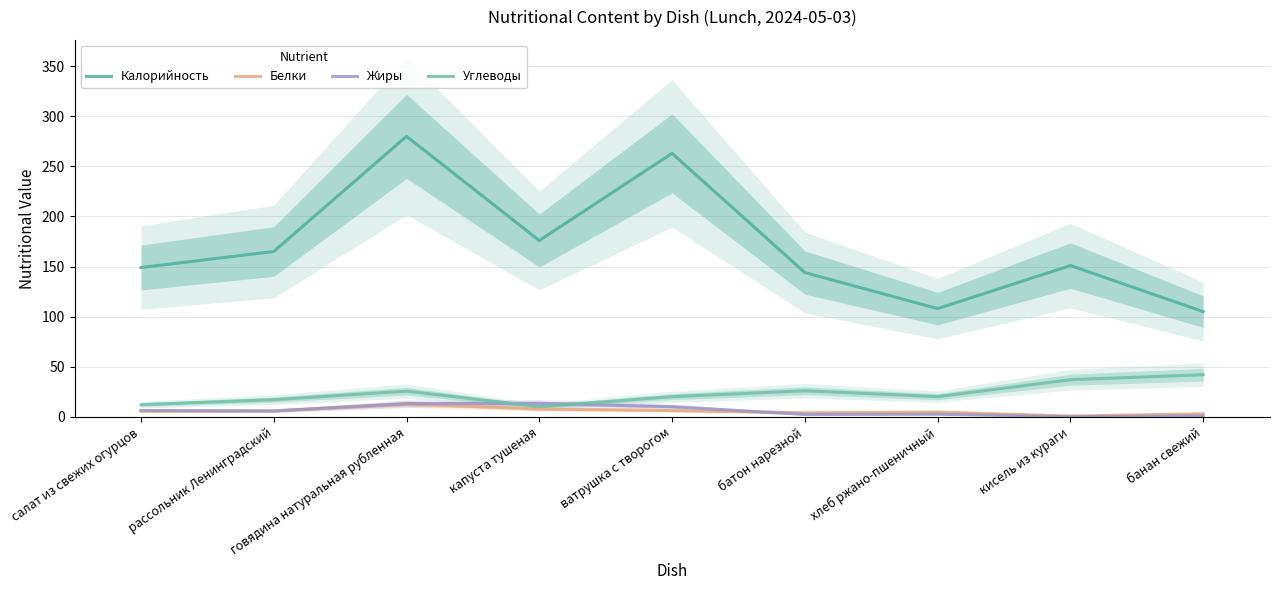

What is the label of the 8th point from the right?

рассольник Ленинградский